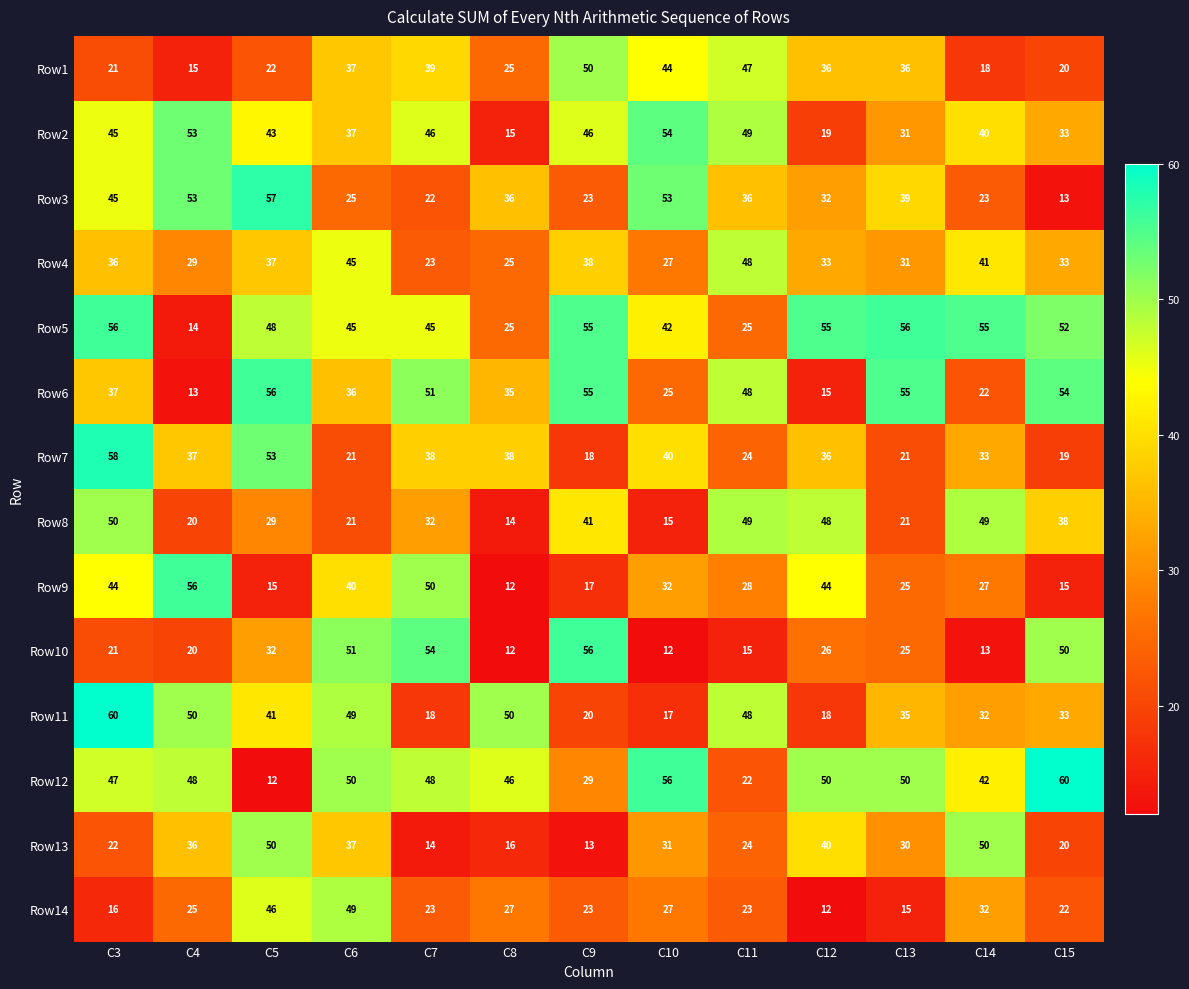

The value of Row8 at C5 is 46. True or false?

False